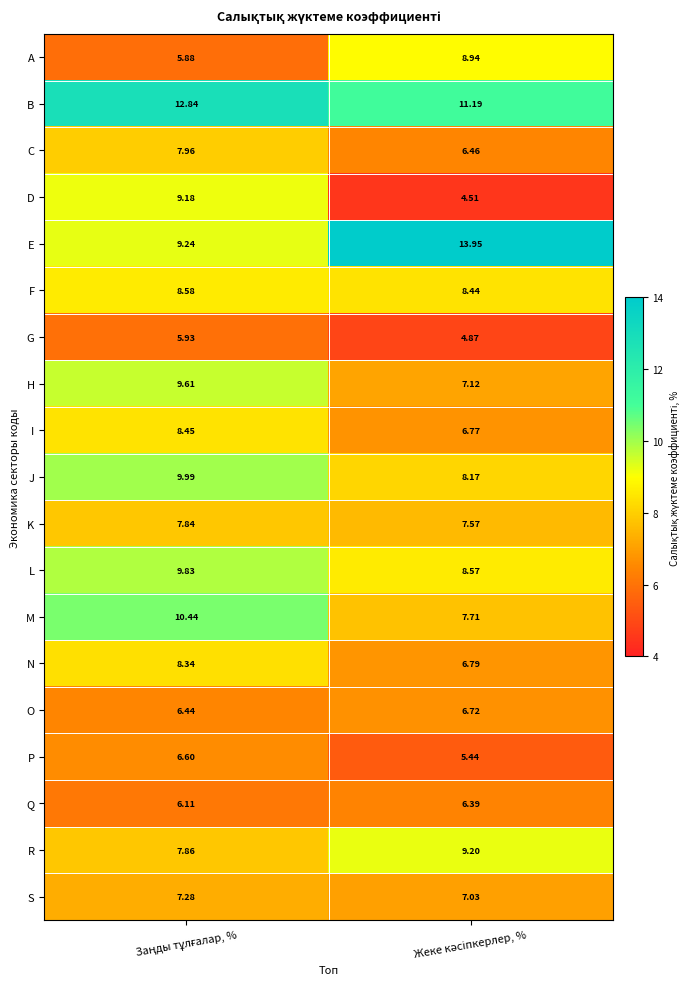

Which series has the widest spread of values?

E